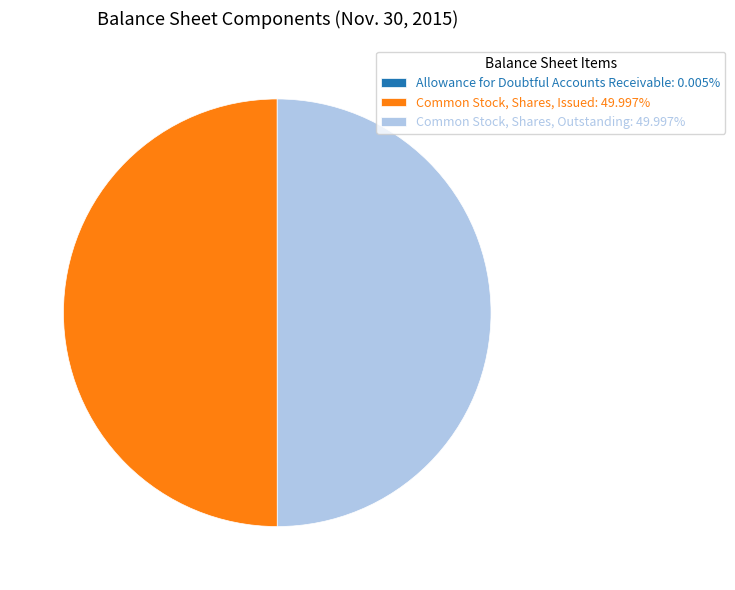

Is the sum of Common Stock, Shares, Issued: 49.997% and Common Stock, Shares, Outstanding: 49.997% greater than half?

Yes